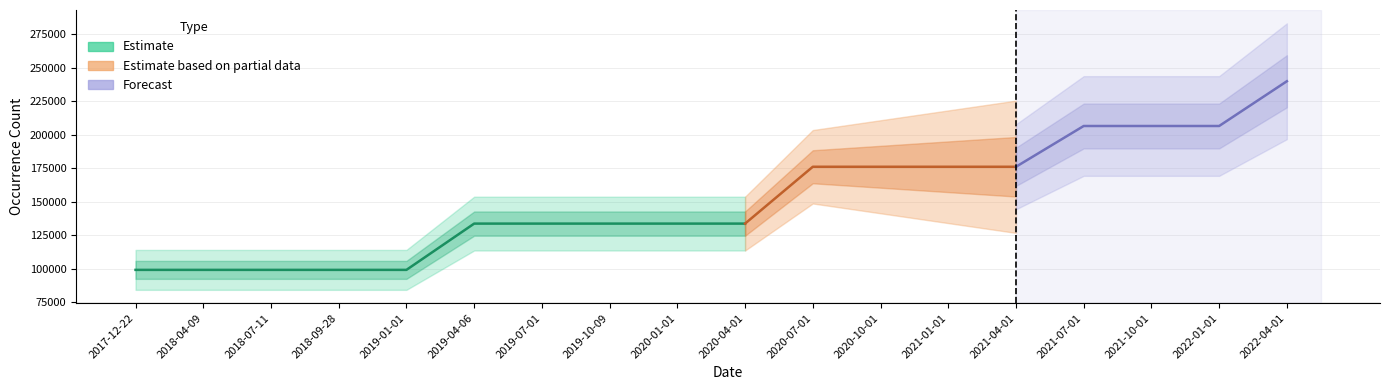

What is the label of the 17th point from the left?

2022-01-01